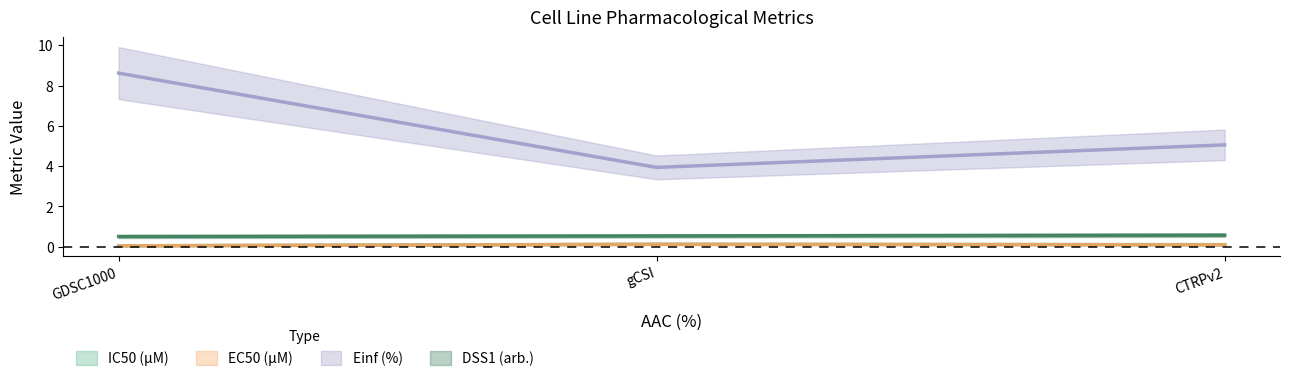

Which series changed the most between gCSI and CTRPv2?

Einf (%)